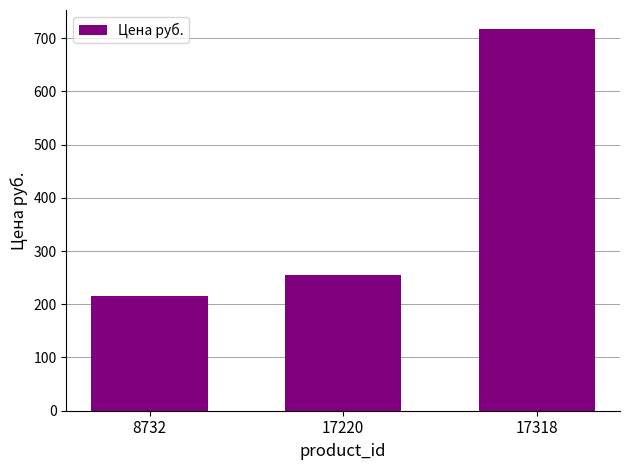

What is the minimum value shown in the chart?

215